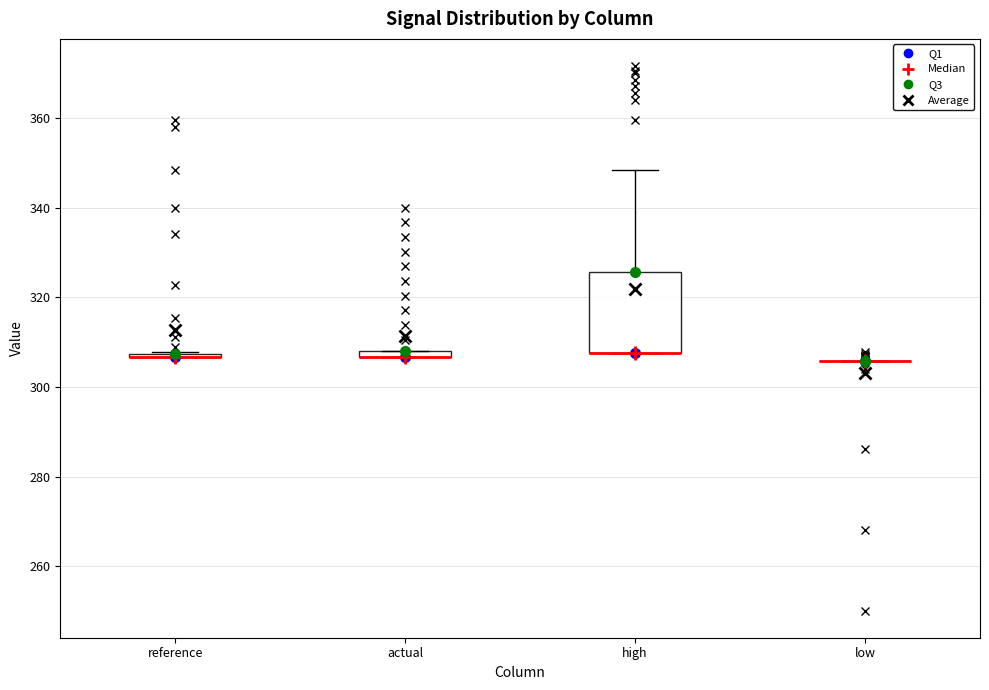

Comparing the boxes themselves (not the whiskers), which one is the tallest?

high